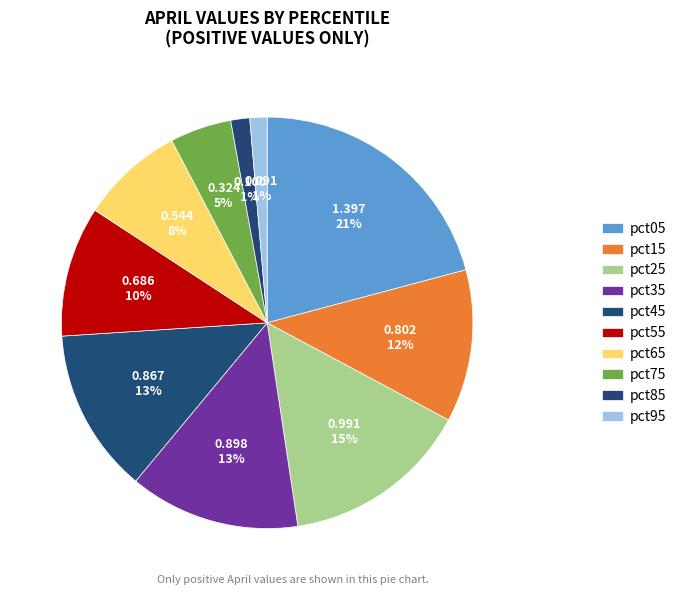

Which slice is the largest?

pct05